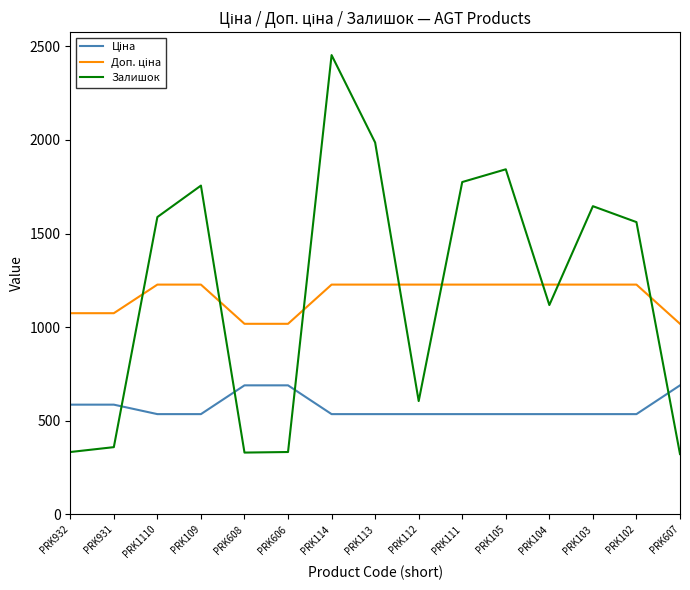

What is the total value across all series at PRK932?

1993.4